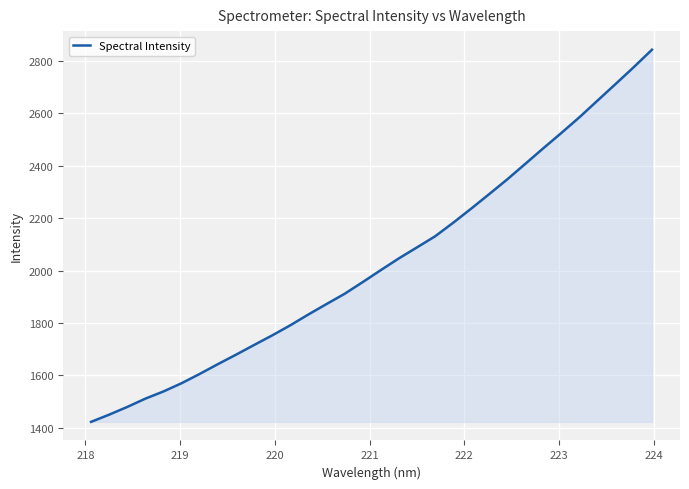

Reading left to right, what are all the values shown in this chart?

1423.1	1450.6	1480.0	1511.8	1539.2	1570.6	1606.1	1643.3	1679.3	1716.4	1753.0	1791.5	1832.9	1872.6	1911.7	1956.3	2002.1	2046.9	2088.9	2131.0	2182.8	2236.9	2292.6	2348.9	2408.3	2468.0	2526.5	2586.5	2650.1	2713.4	2777.4	2843.4